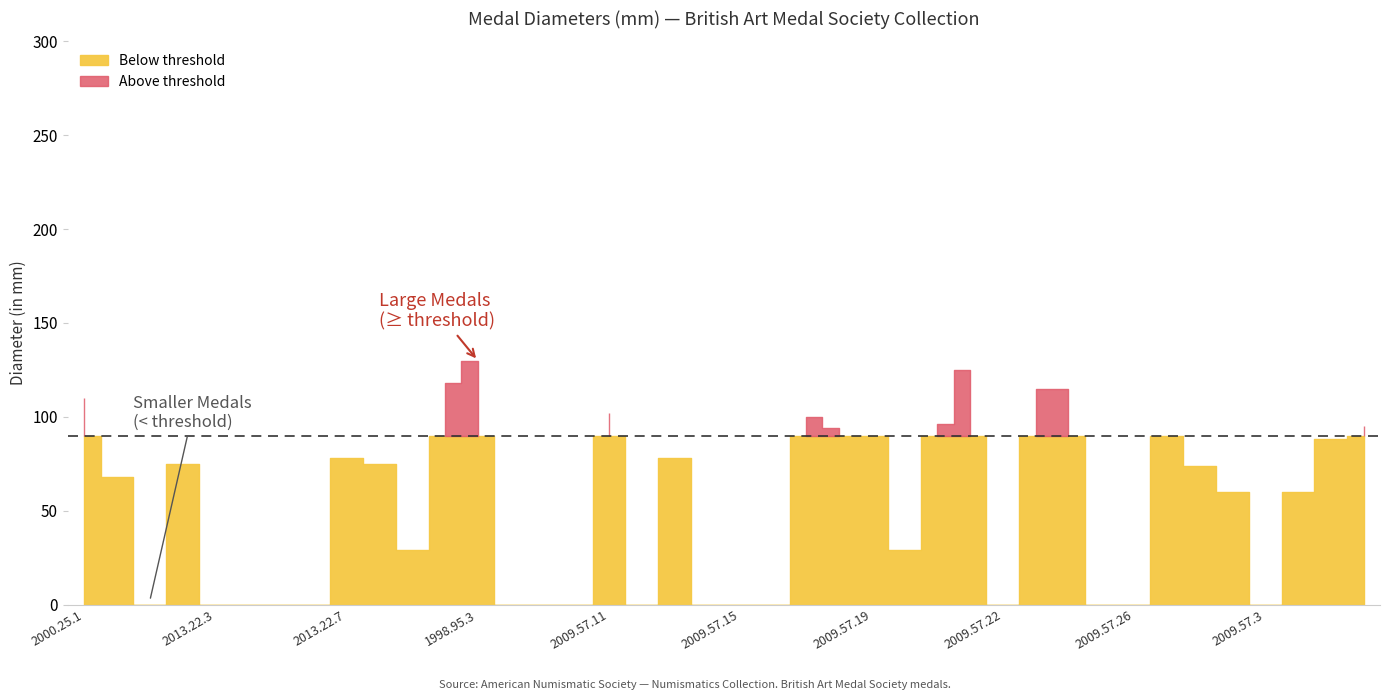

How many interior local valleys (lower than both neighbors) does the data have?

6